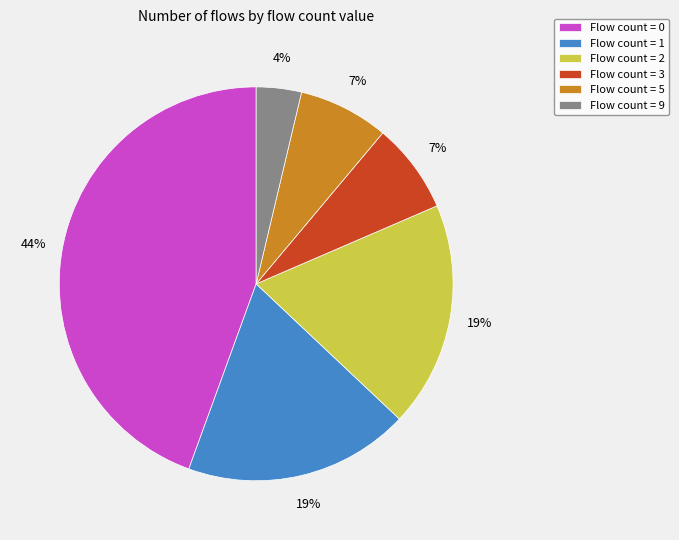

What percentage is the Flow count = 2 slice, to the nearest percent?

19%